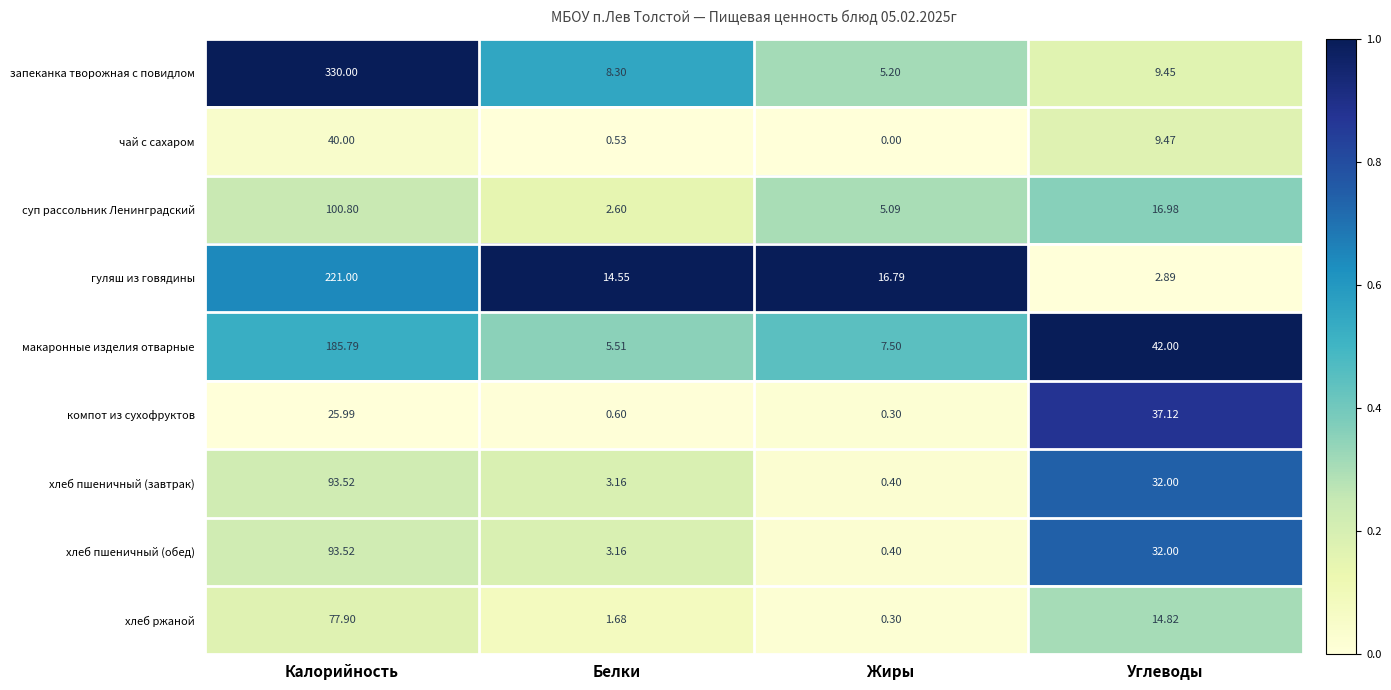

At how many categories does at least one series exceed 0?

4